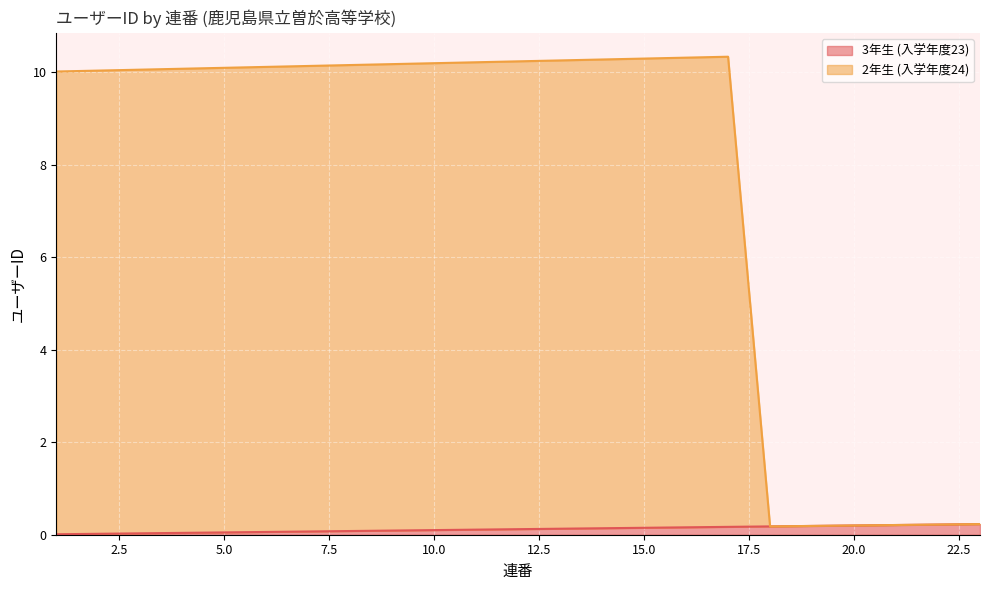

How many series are shown in this chart?

2